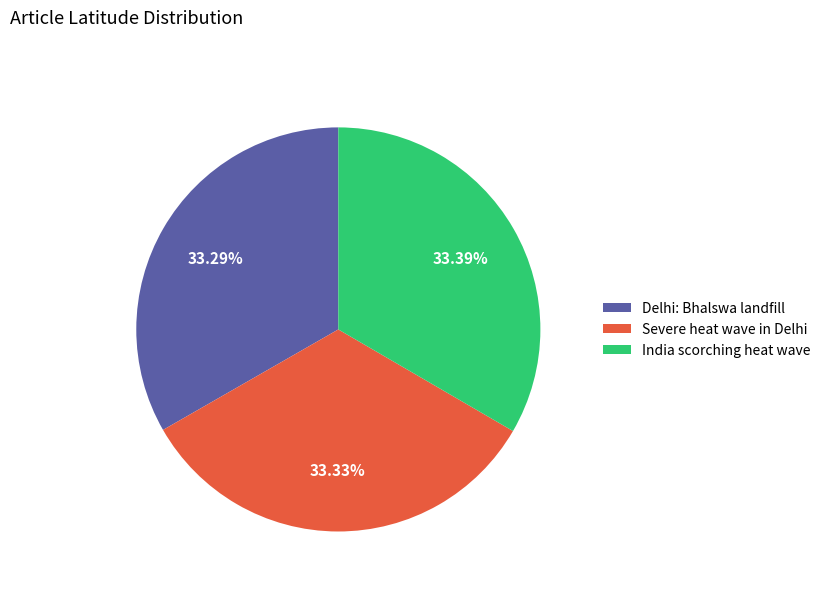

What is the ratio of the value at India scorching heat wave to the value at Delhi: Bhalswa landfill?

1.0